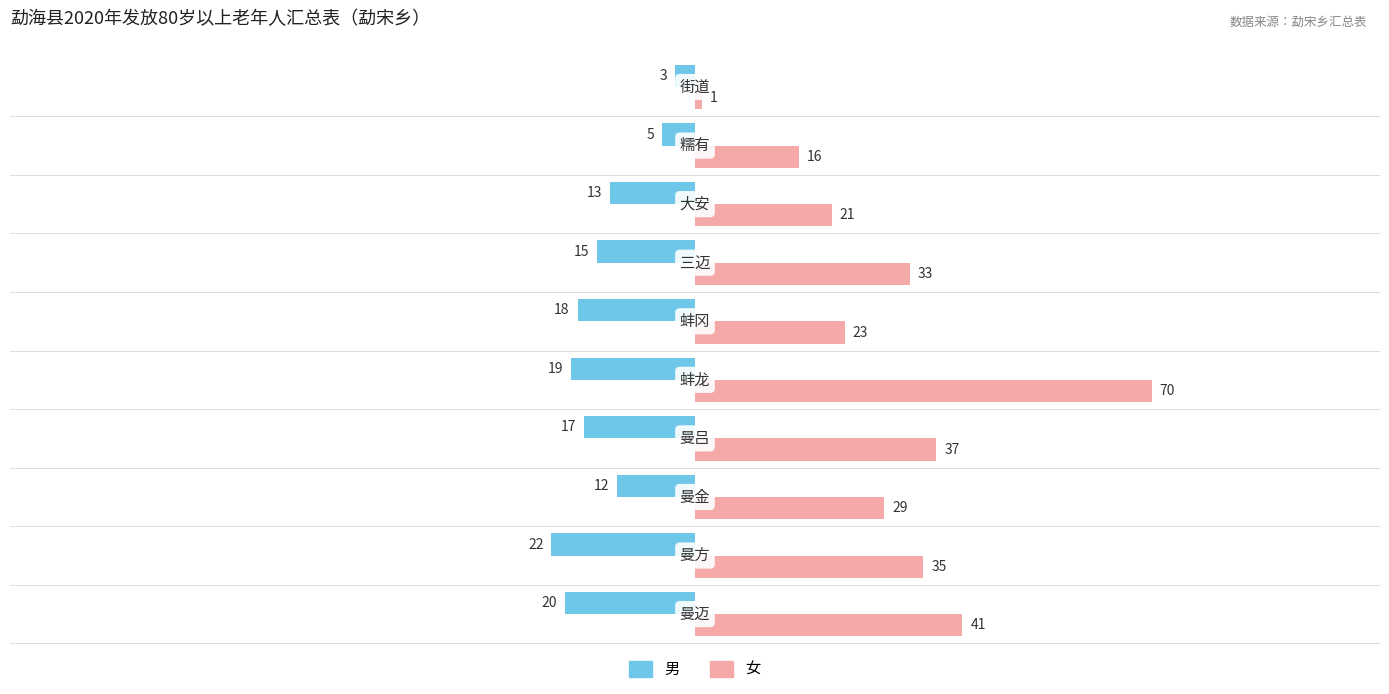

Rank the series by their average value, from lowest to highest.

男, 女